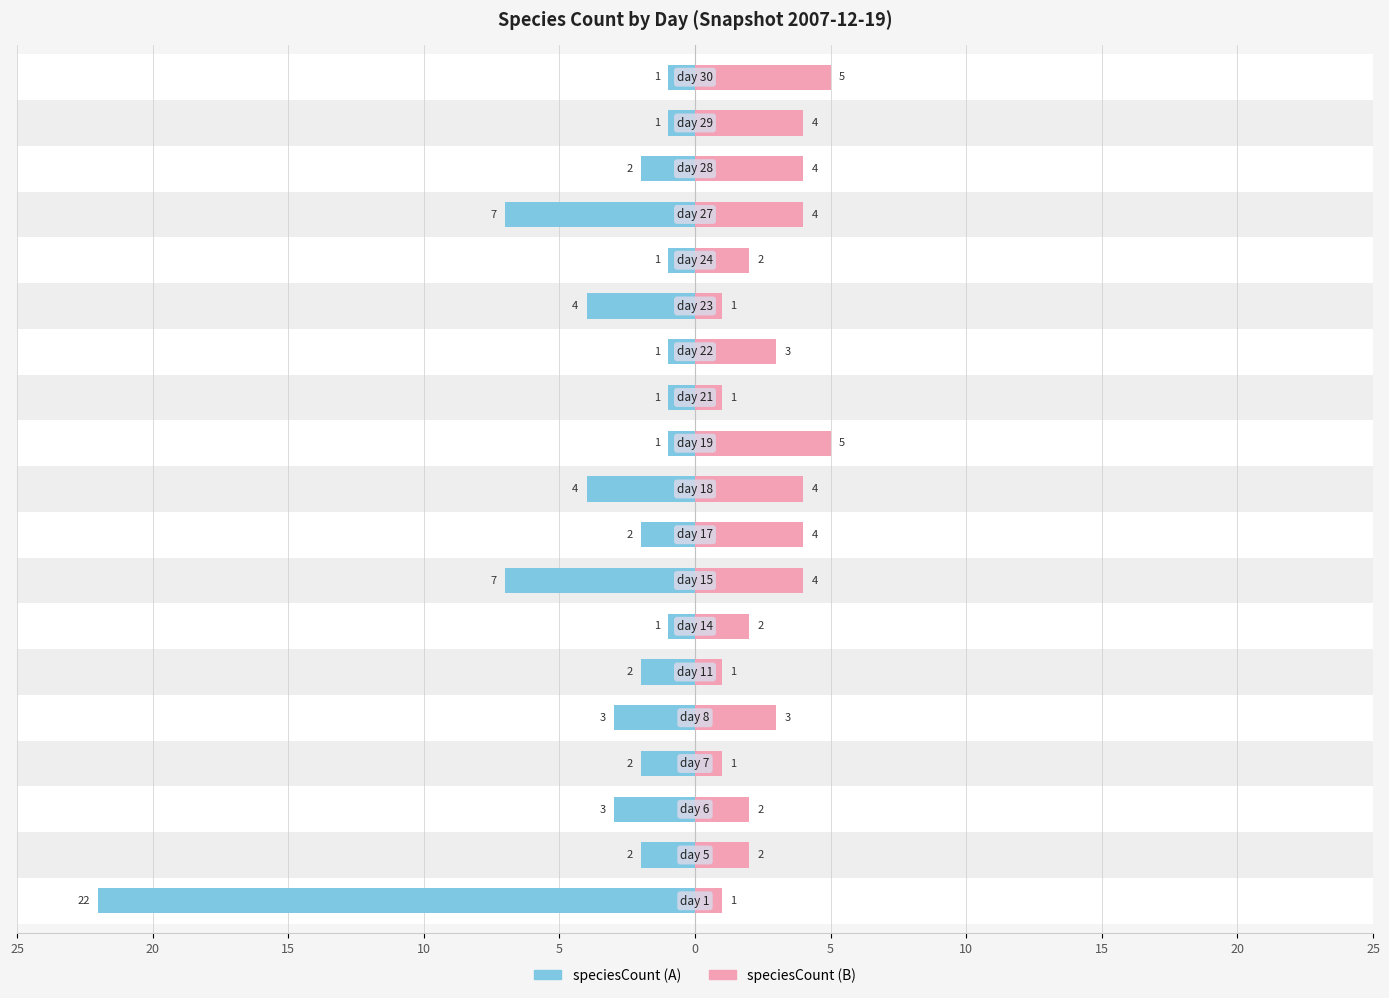

What is the lowest value of the speciesCount (B) series?

1